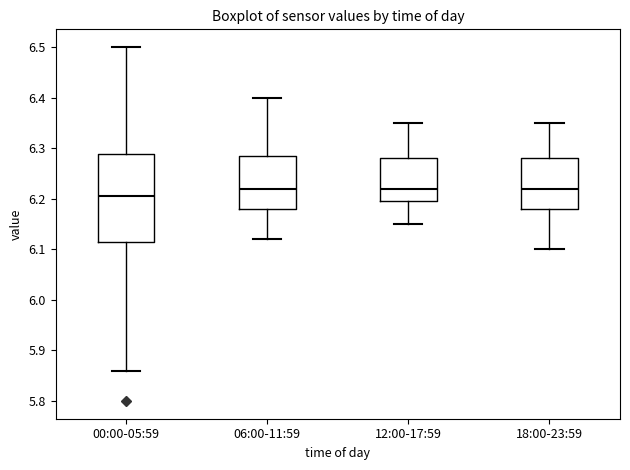

Reading left to right, transcribe this box plot: for each box, give where its median line is, the range the box spans, and where its two whiskers end, as read against the y-axis. The values are not printed on the chart, so give them approximately, as read against the axis.

00:00-05:59: median 6.21, box 6.12 to 6.29, whiskers 5.86 to 6.50
06:00-11:59: median 6.22, box 6.18 to 6.29, whiskers 6.12 to 6.40
12:00-17:59: median 6.22, box 6.20 to 6.28, whiskers 6.15 to 6.35
18:00-23:59: median 6.22, box 6.18 to 6.28, whiskers 6.10 to 6.35